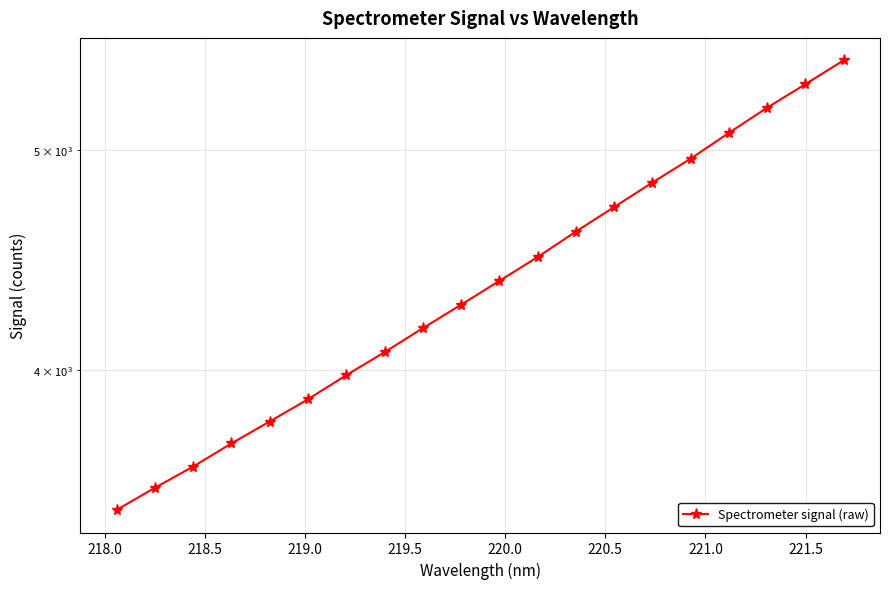

The chart shows a value of 2539.9 at 19. True or false?

False